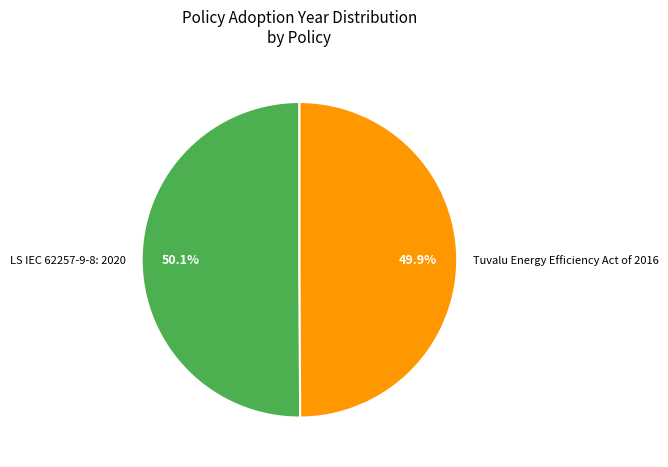

To the nearest percent, what percentage of the pie is LS IEC 62257-9-8: 2020?

50%